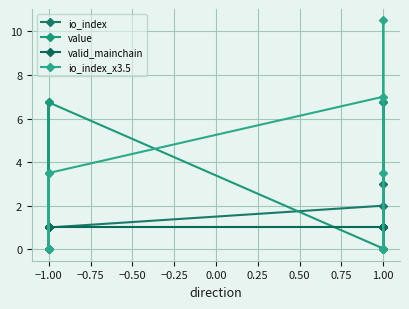

Which series has the widest spread of values?

io_index_x3.5